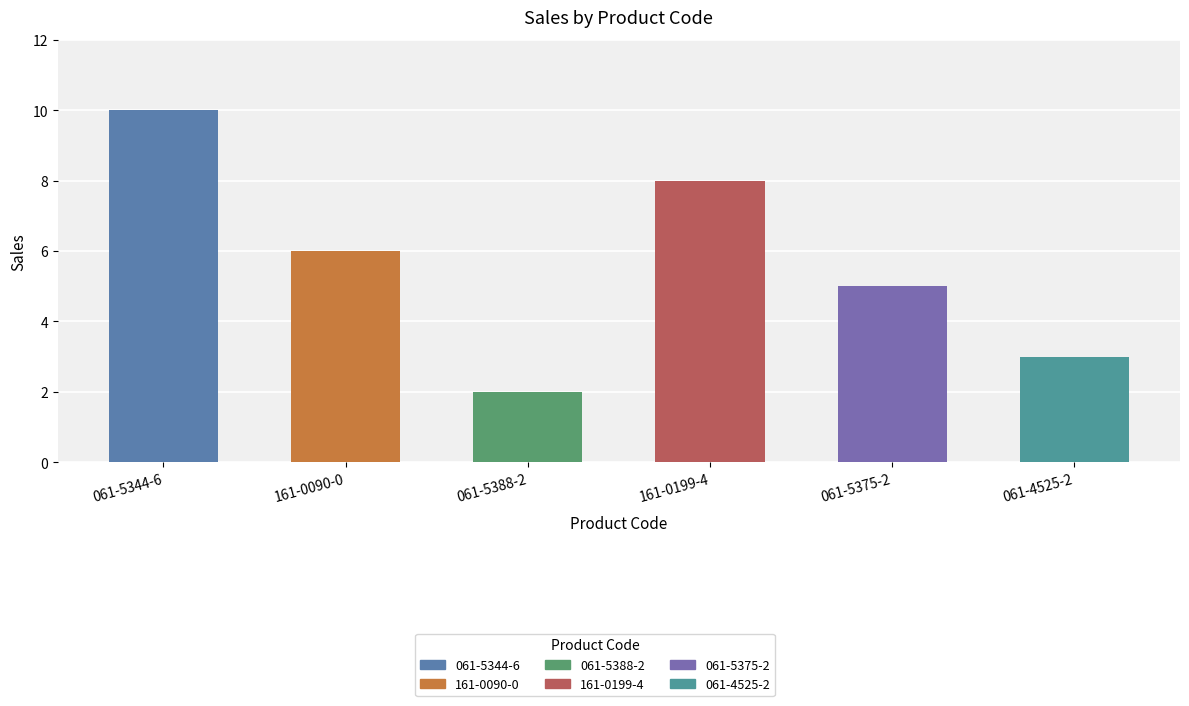

List the labels in order of value, smallest first.

061-5388-2, 061-4525-2, 061-5375-2, 161-0090-0, 161-0199-4, 061-5344-6